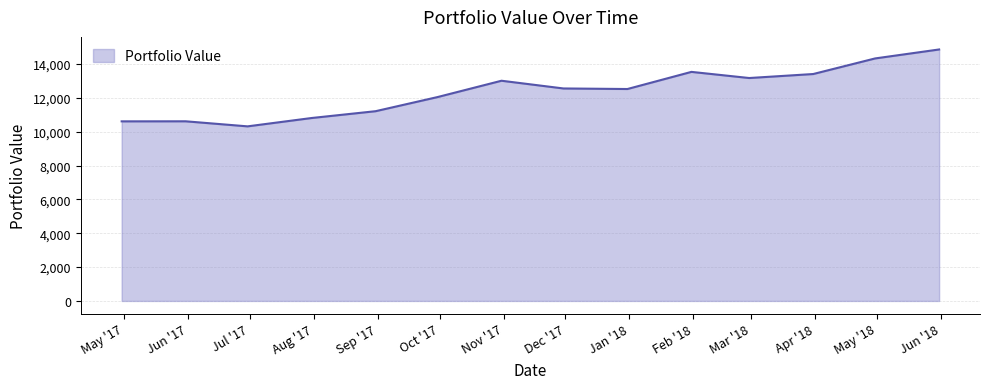

What is the maximum value shown in the chart?

14866.9